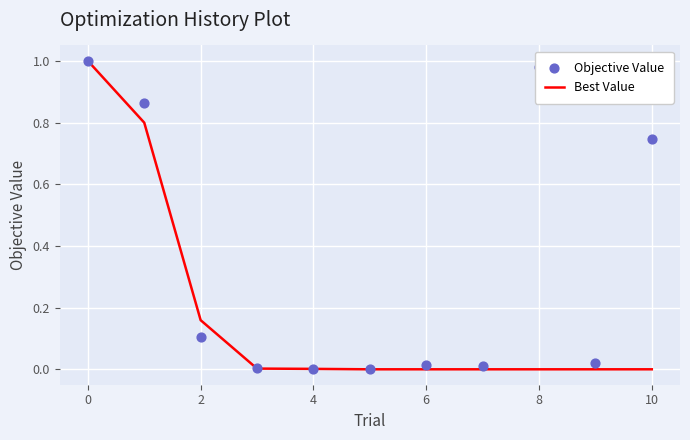

At how many categories does at least one series exceed 0?

10